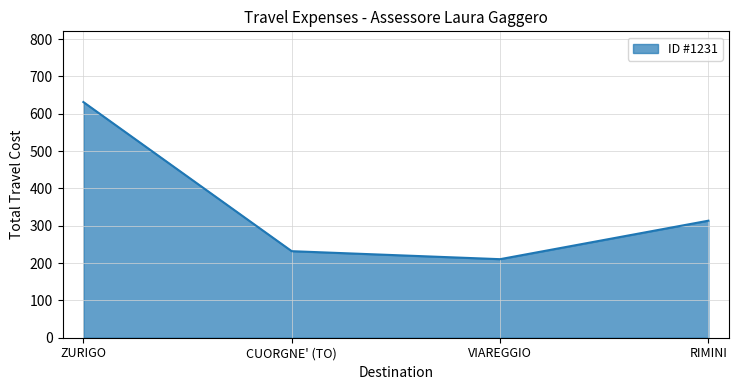

What is the change in value from CUORGNE' (TO) to VIAREGGIO?

-21.4